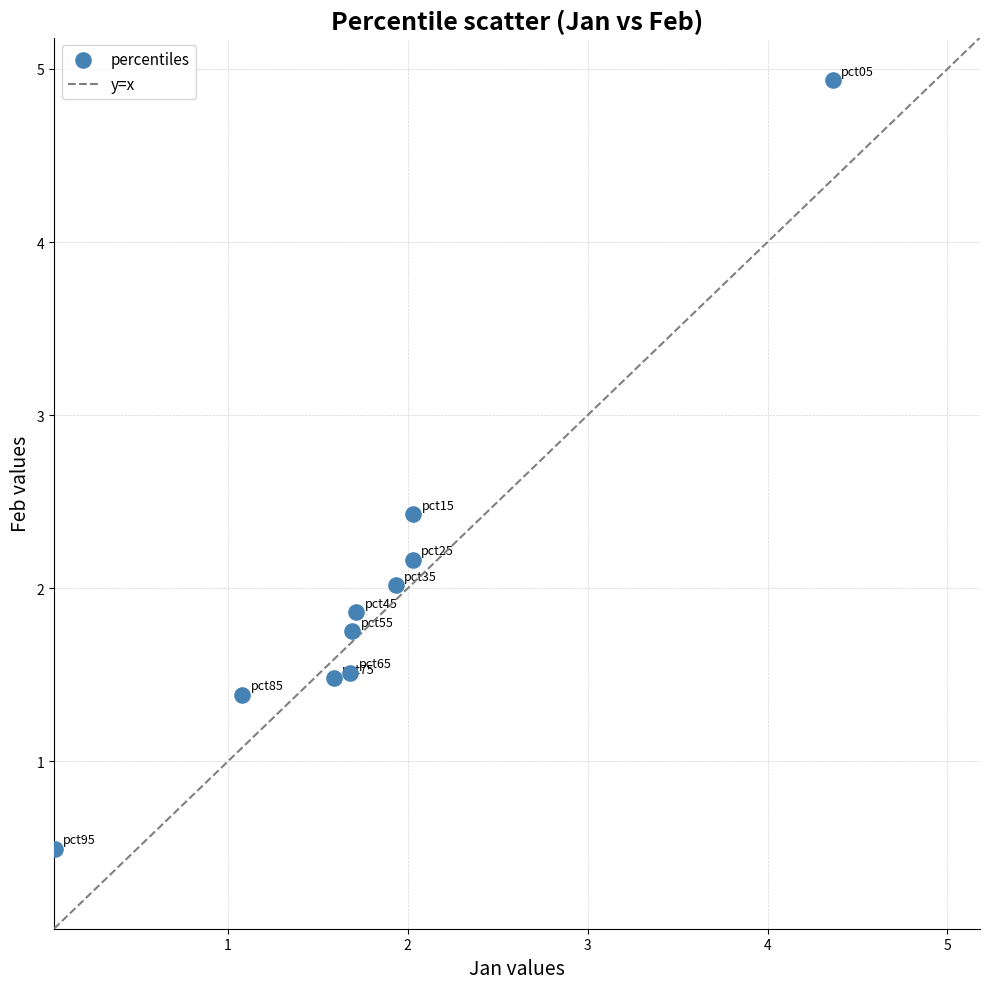

What is the average X value?

1.8